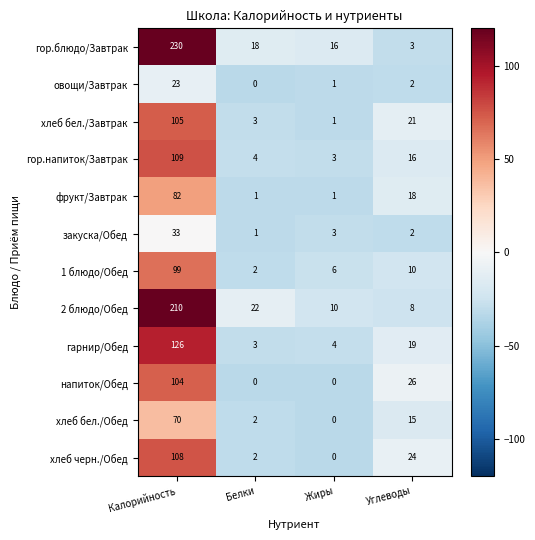

What is the average value of the гарнир/Обед series?

38